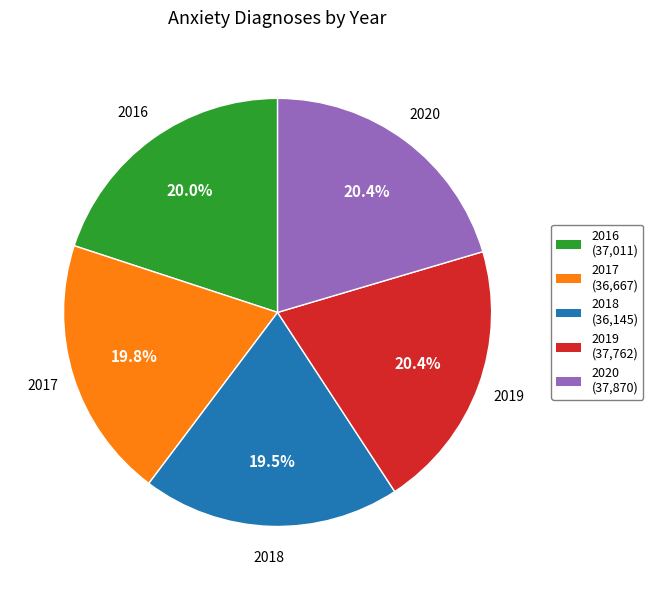

How many segments does this pie chart have?

5